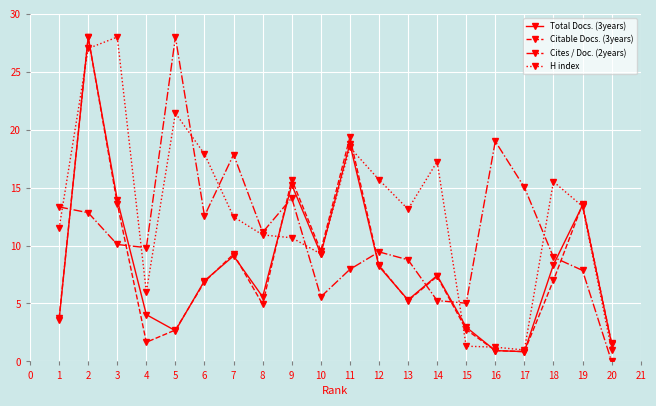

What is the difference between the H index values at 17 and 3?

27.0